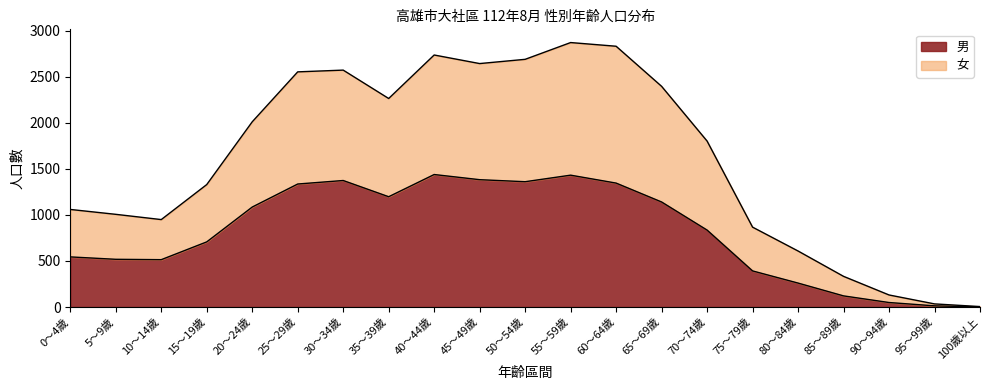

Which series changed the most between 10～14歲 and 50～54歲?

女